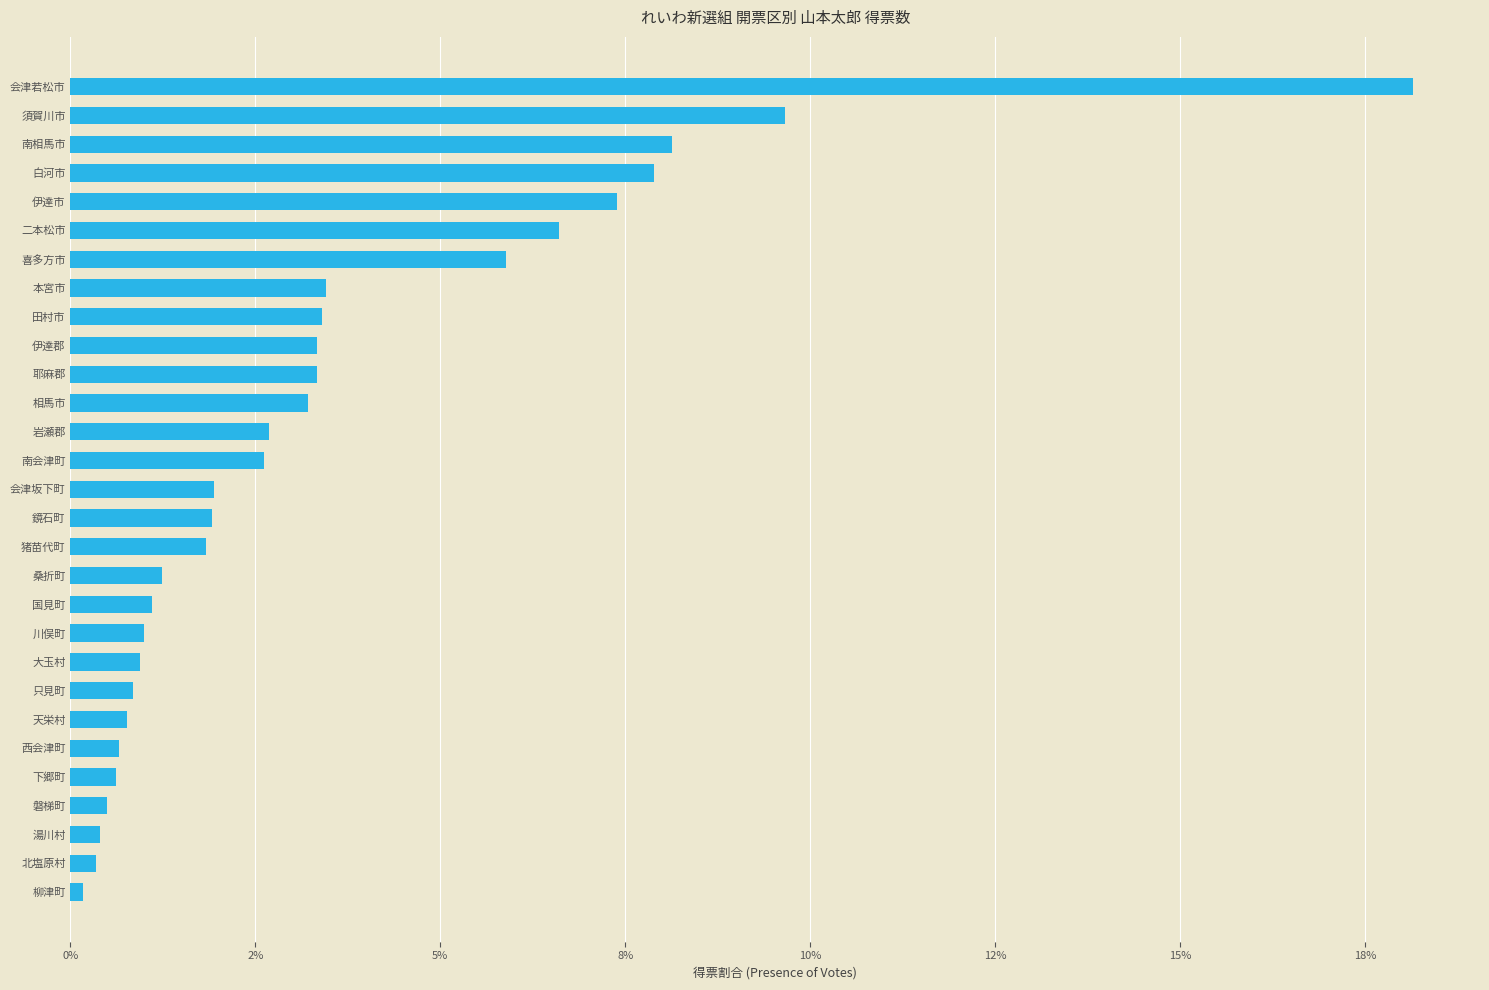

Does the chart contain any negative values?

No